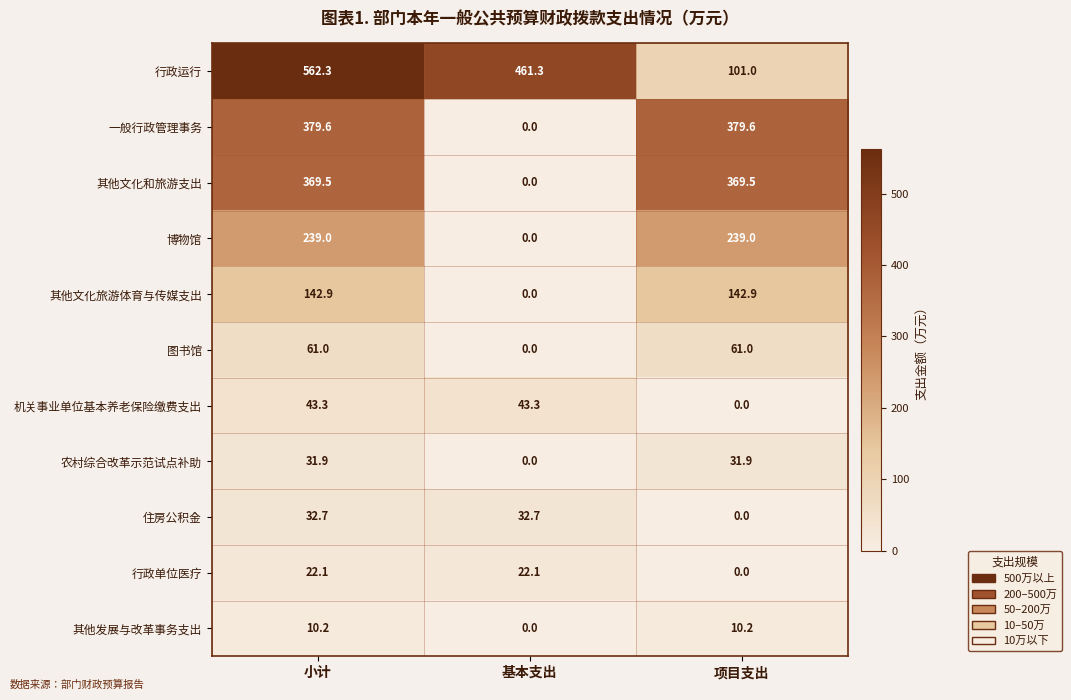

What is the difference between the maximum and minimum values in the 住房公积金 series?

32.7